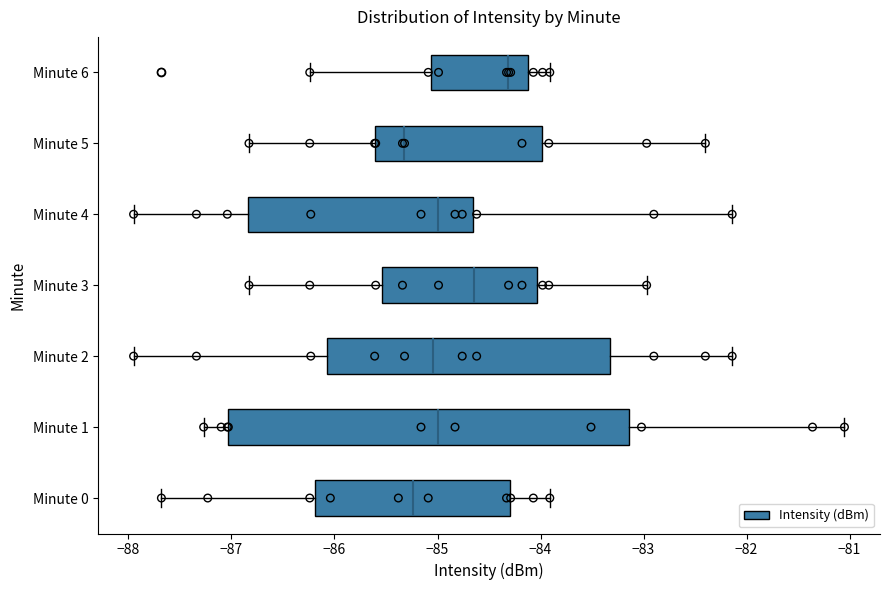

Which box has the furthest to the right median line?

Minute 6